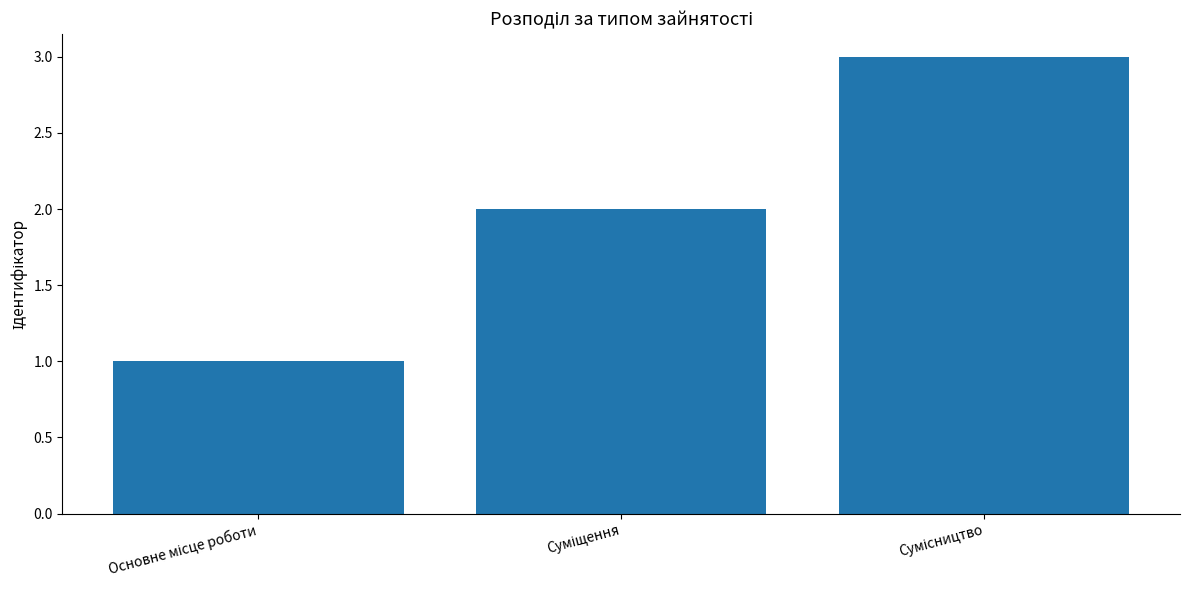

What is the sum of all values?

6